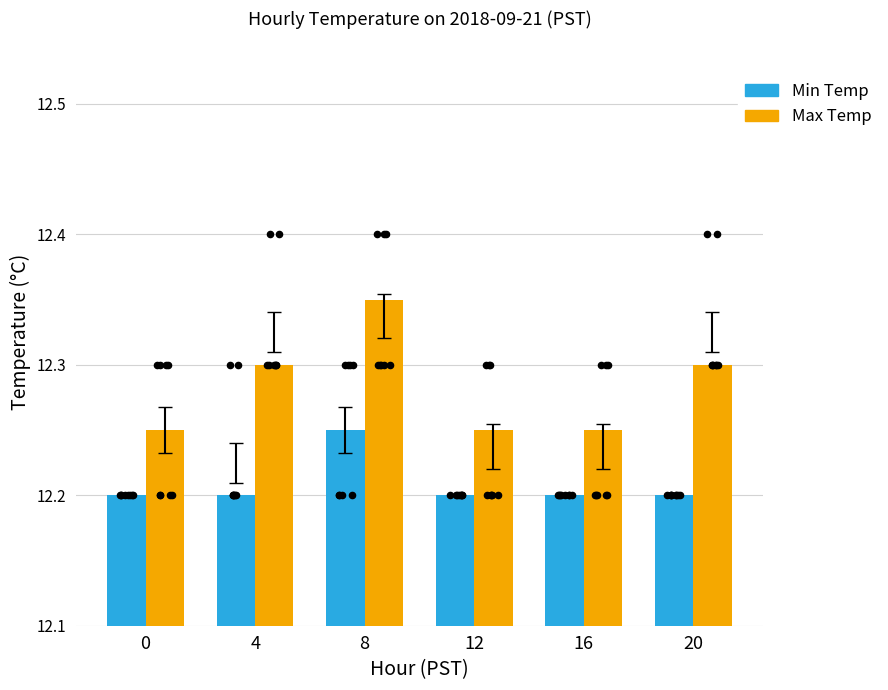

What is the total value across all series at 8?

24.6